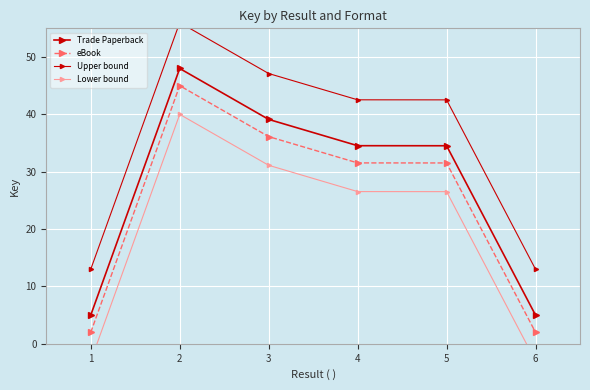

True or false: Upper bound and Lower bound intersect in this chart.

False